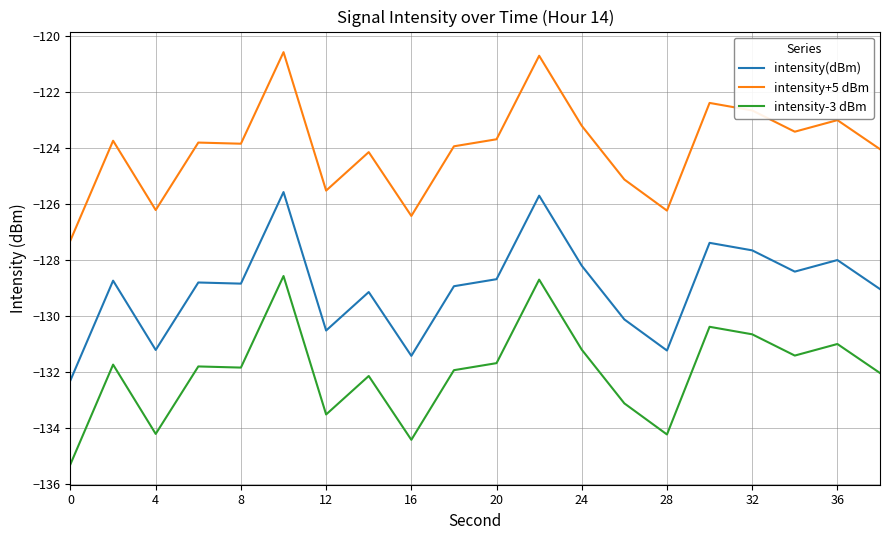

Which series has the largest total across all categories?

intensity+5 dBm